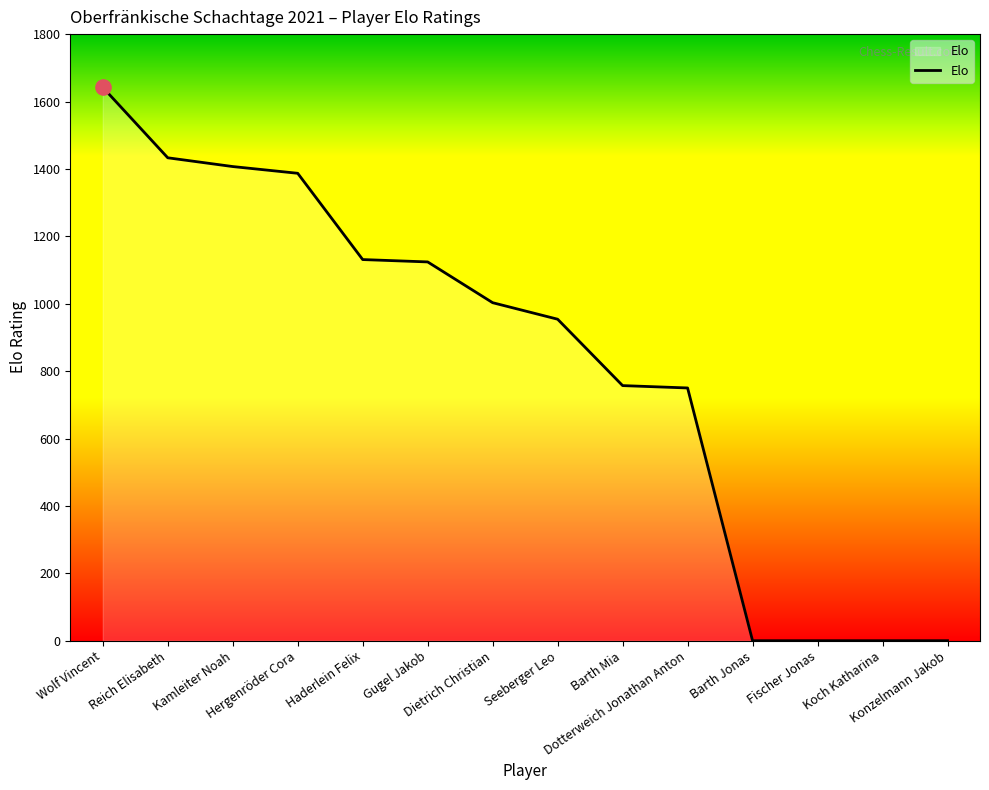

What is the change in value from Reich Elisabeth to Barth Jonas?

-1433